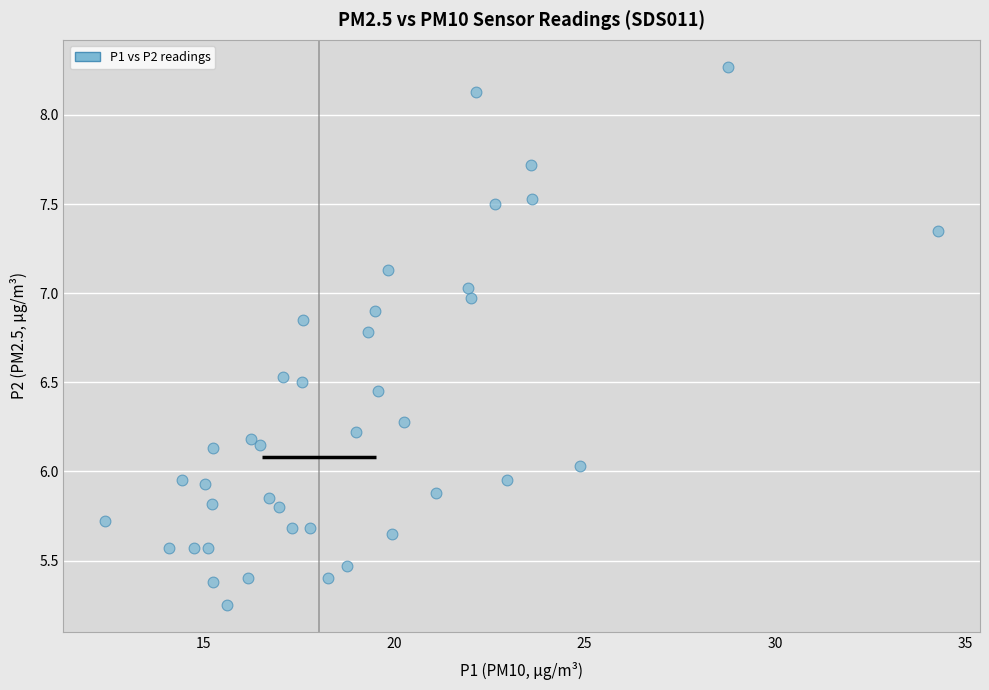

What is the range of Y values (max minus min)?

3.0